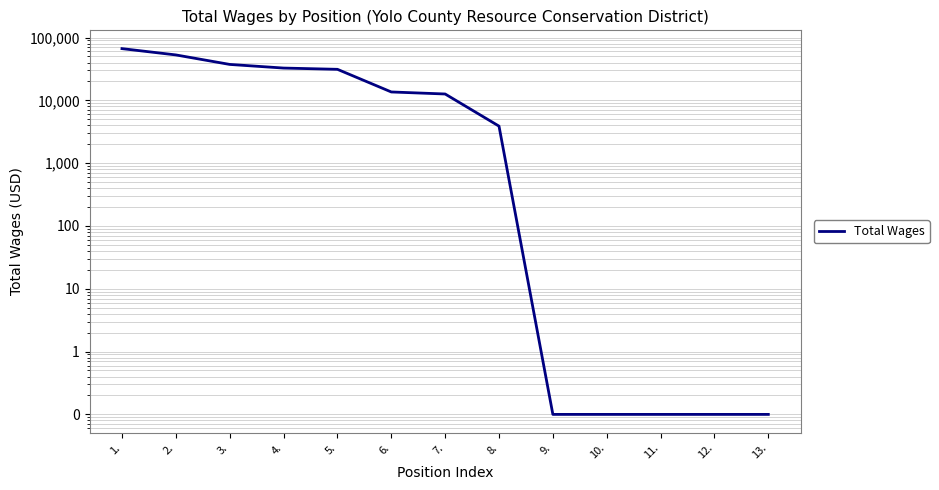

Which category has the highest value across all series?

1.